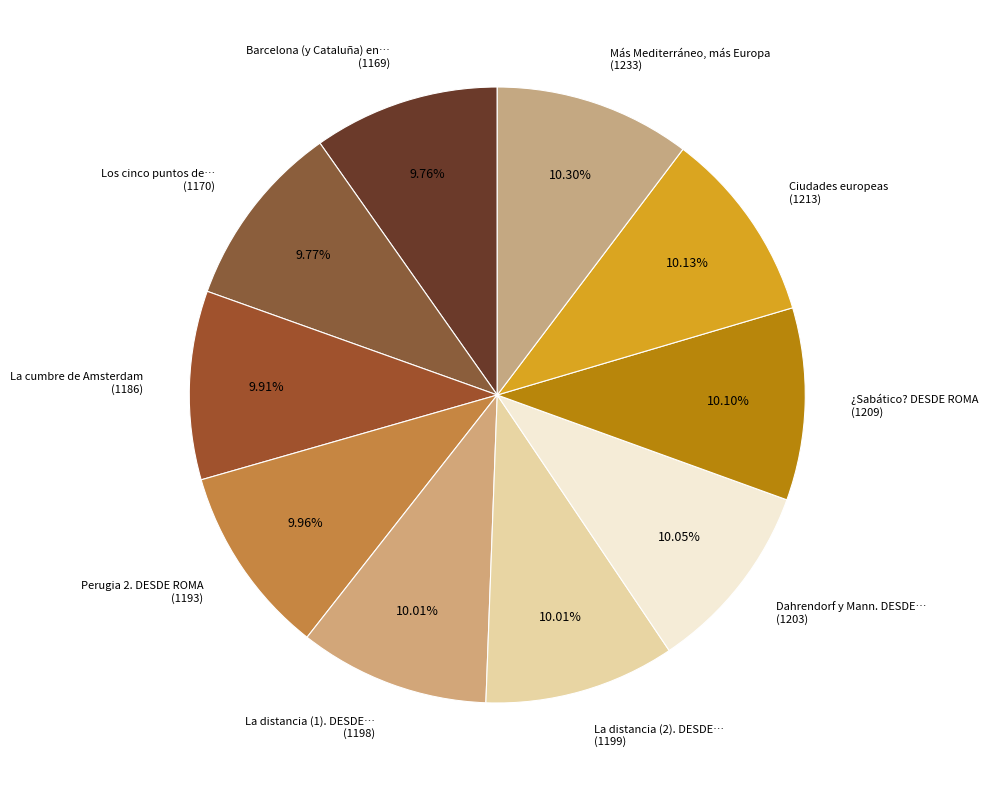

Approximately how many times larger is the value at Barcelona (y Cataluña) en… (1169) compared to Perugia 2. DESDE ROMA (1193)?

1.0